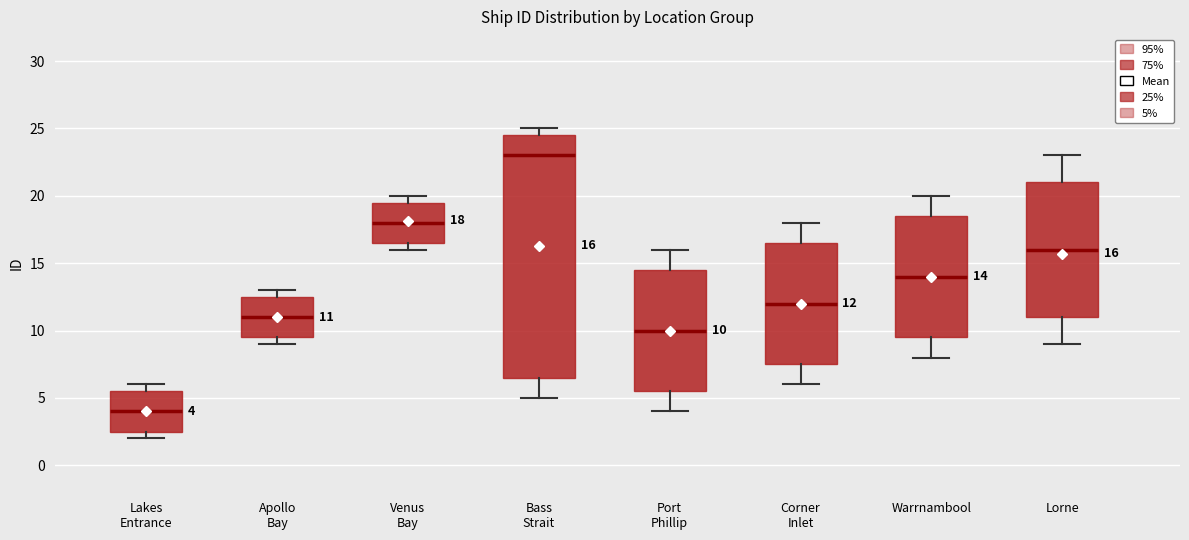

Comparing the boxes themselves (not the whiskers), which one is the tallest?

Bass Strait